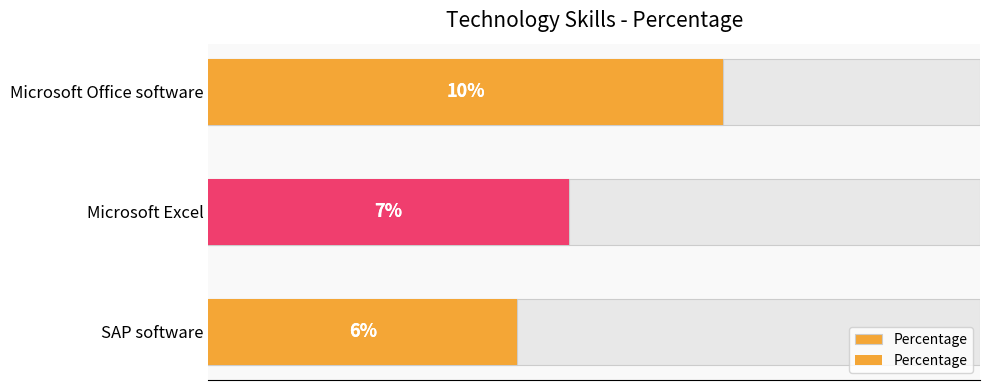

How many values are between 6 and 10?

3